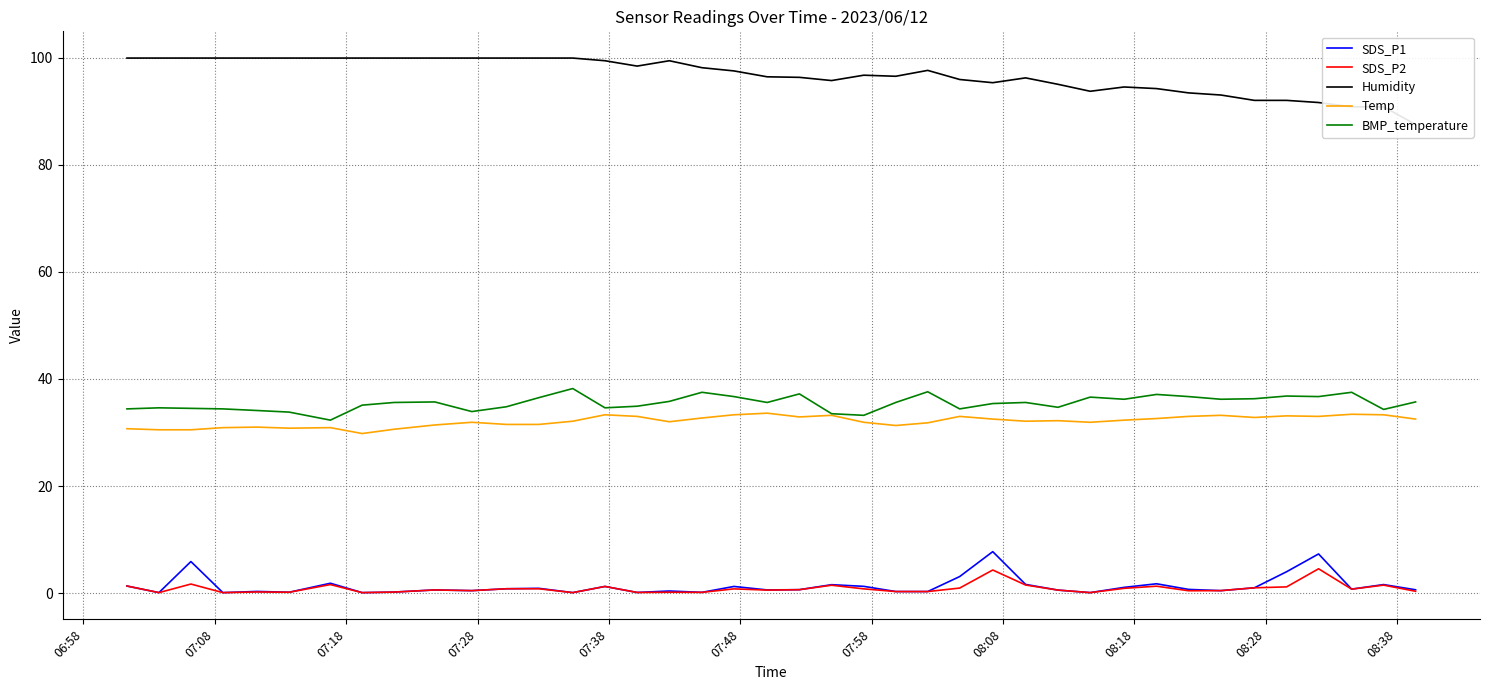

True or false: Temp and SDS_P1 cross at least once.

False